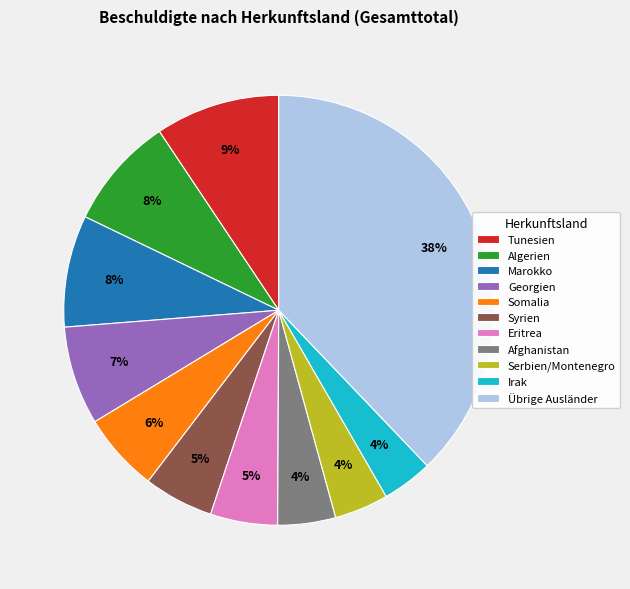

What percentage is the Georgien slice, to the nearest percent?

7%